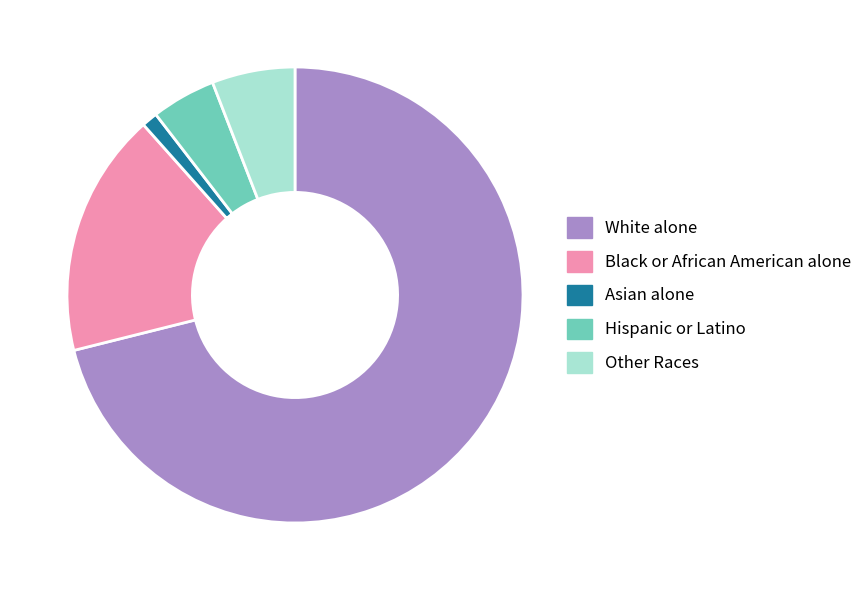

How many slices are in this pie chart?

5